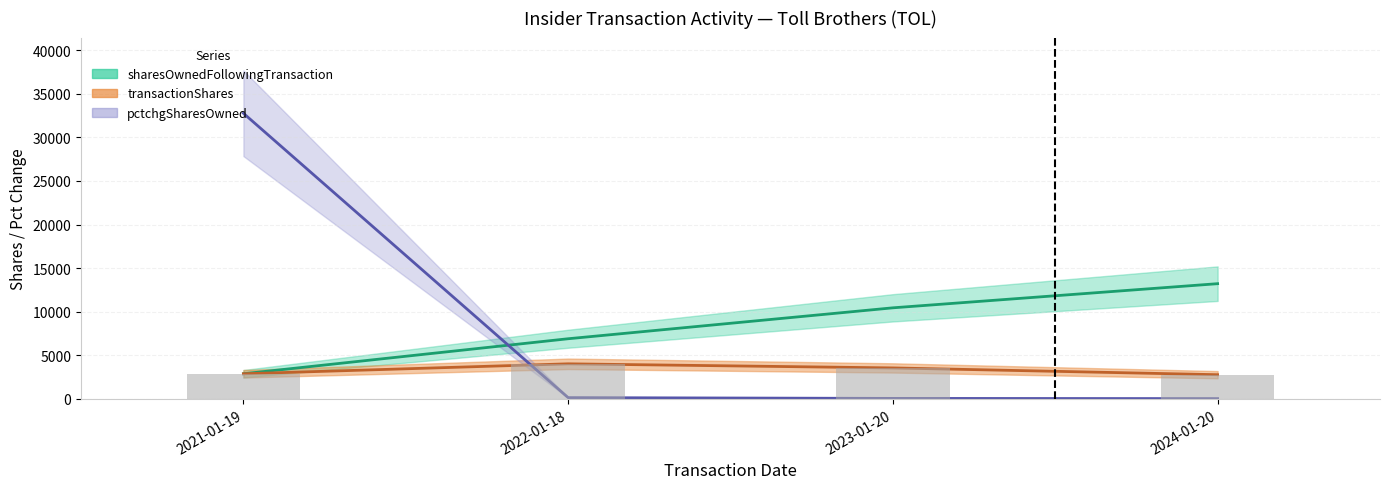

What is the sum of the sharesOwnedFollowingTransaction values at 2024-01-20 and 2021-01-19?

16091